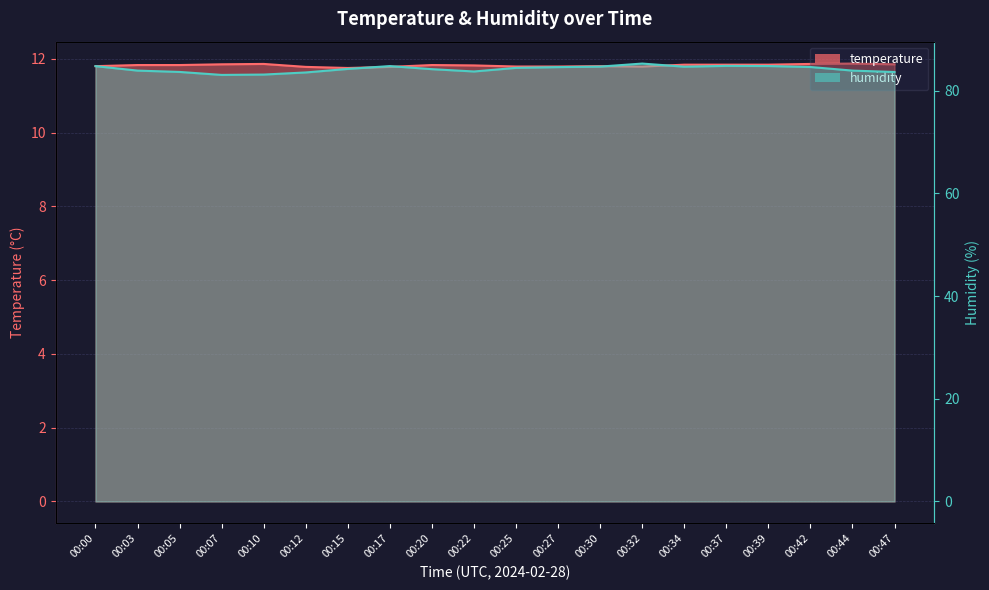

What is the value of the temperature point at the 7th from the left?

11.8